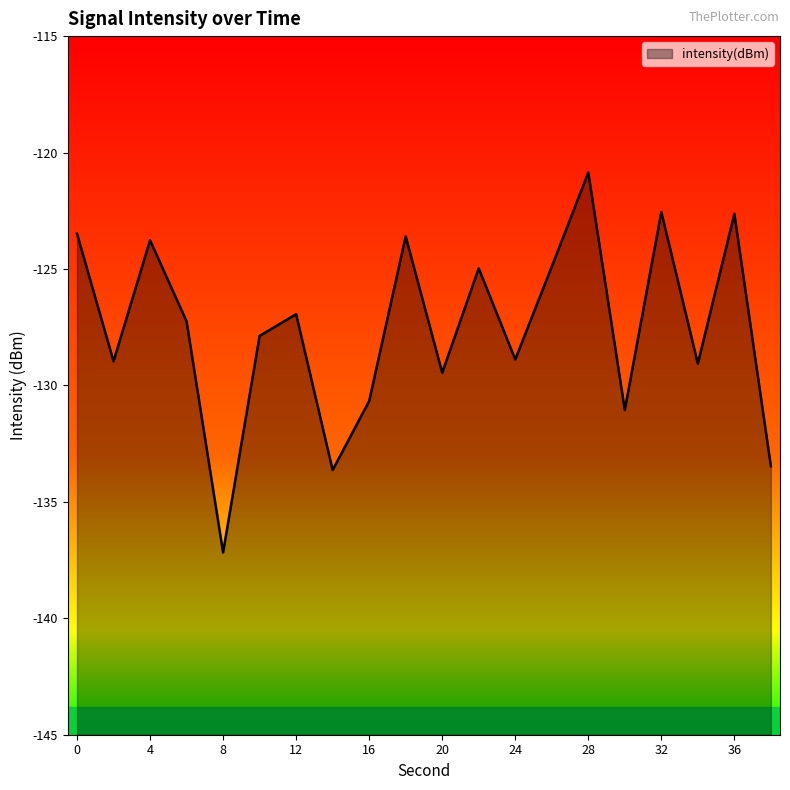

How many data points are less than -127?

11